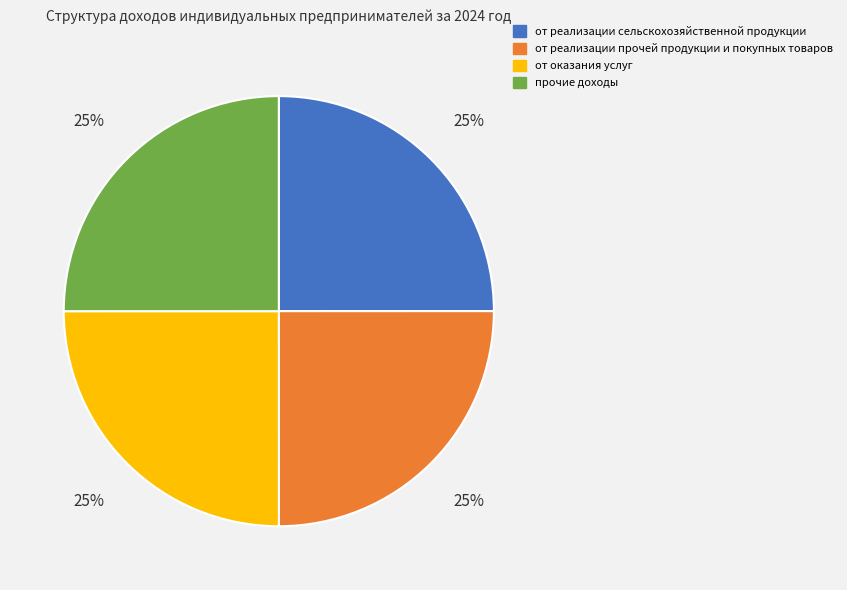

Does прочие доходы account for over 50% of the chart?

No